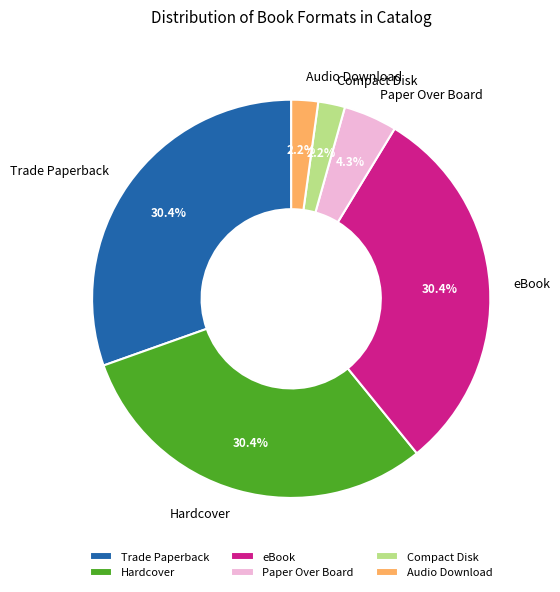

Count the number of slices in the pie.

6